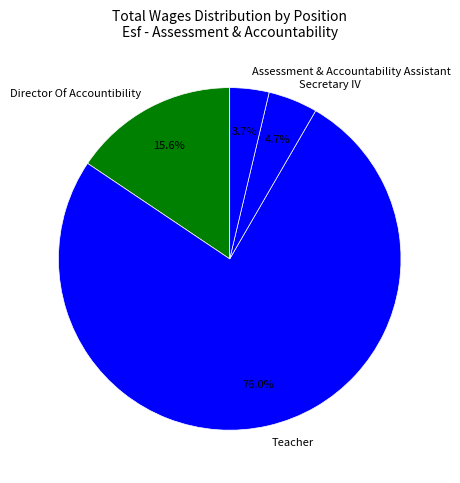

What is the smallest slice in the pie chart?

Assessment & Accountability Assistant